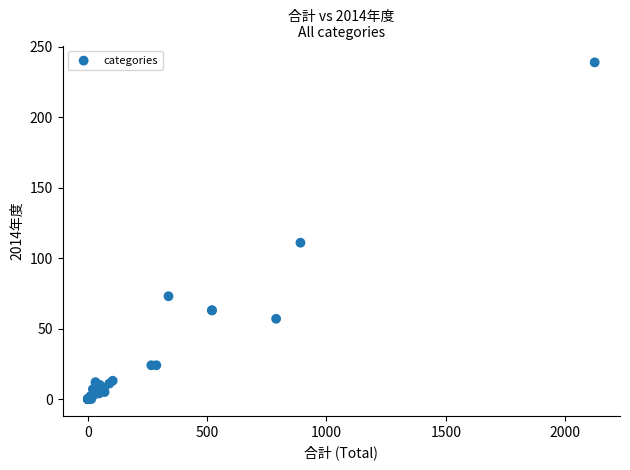

What Y value in the scatter plot is closest to 119?

111